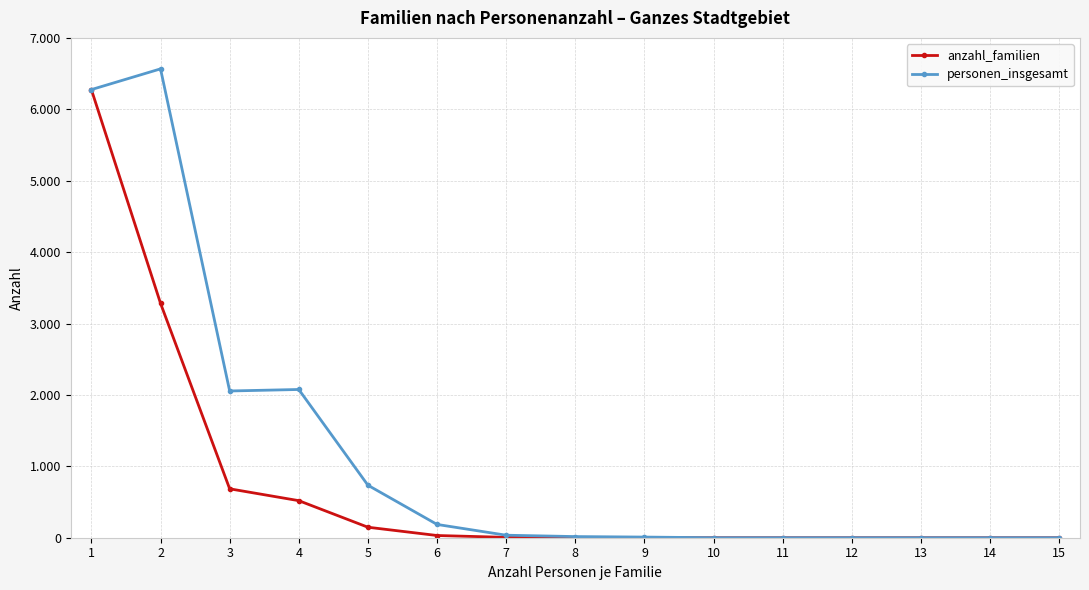

Reading left to right, list all the values displayed in this chart.

anzahl_familien: 6276	3283	685	519	147	31	5	2	1	0	0	0	0	0	0
personen_insgesamt: 6276	6566	2055	2076	735	186	35	16	9	0	0	0	0	0	0